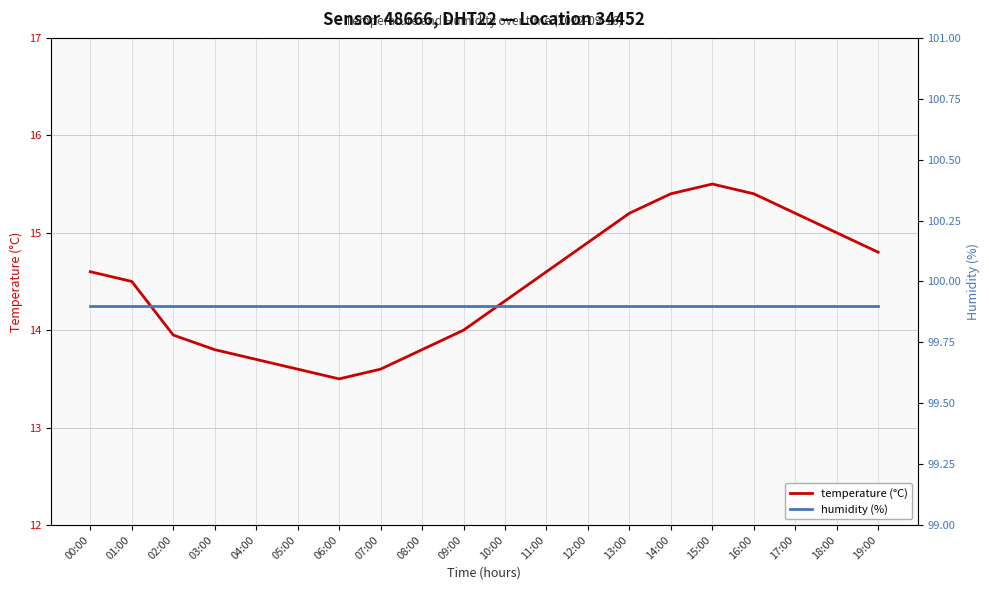

Reading right to left, transcribe all the data shown in this chart.

temperature (°C): 14.8	15.0	15.2	15.4	15.5	15.4	15.2	14.9	14.6	14.3	14.0	13.8	13.6	13.5	13.6	13.7	13.8	13.9	14.5	14.6
humidity (%): 99.9	99.9	99.9	99.9	99.9	99.9	99.9	99.9	99.9	99.9	99.9	99.9	99.9	99.9	99.9	99.9	99.9	99.9	99.9	99.9